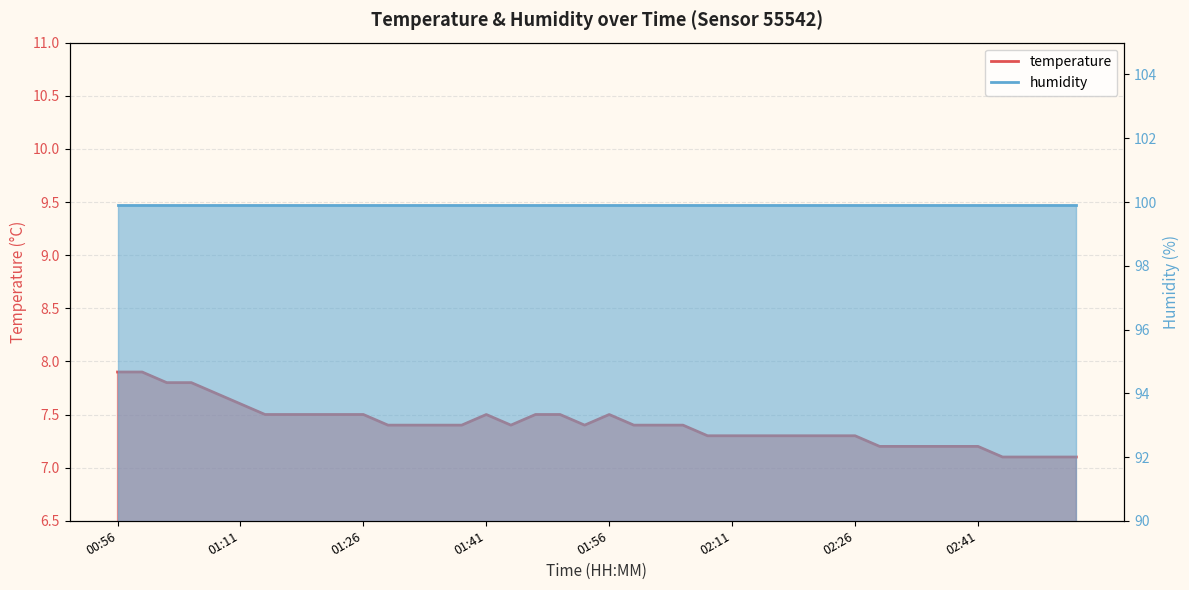

The value at 02:05 is 12.4. True or false?

False